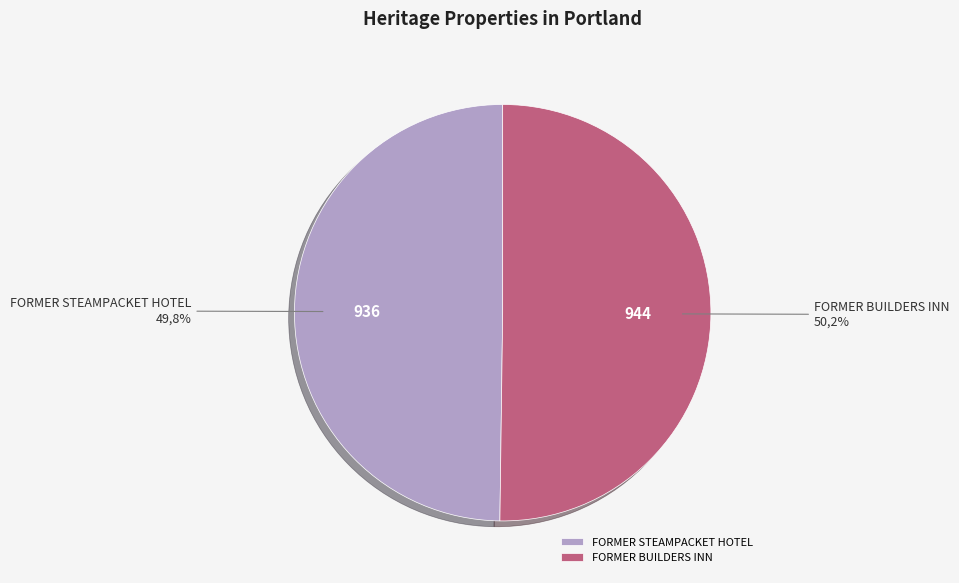

Combined, what portion of the pie is FORMER STEAMPACKET HOTEL and FORMER BUILDERS INN?

100.0%